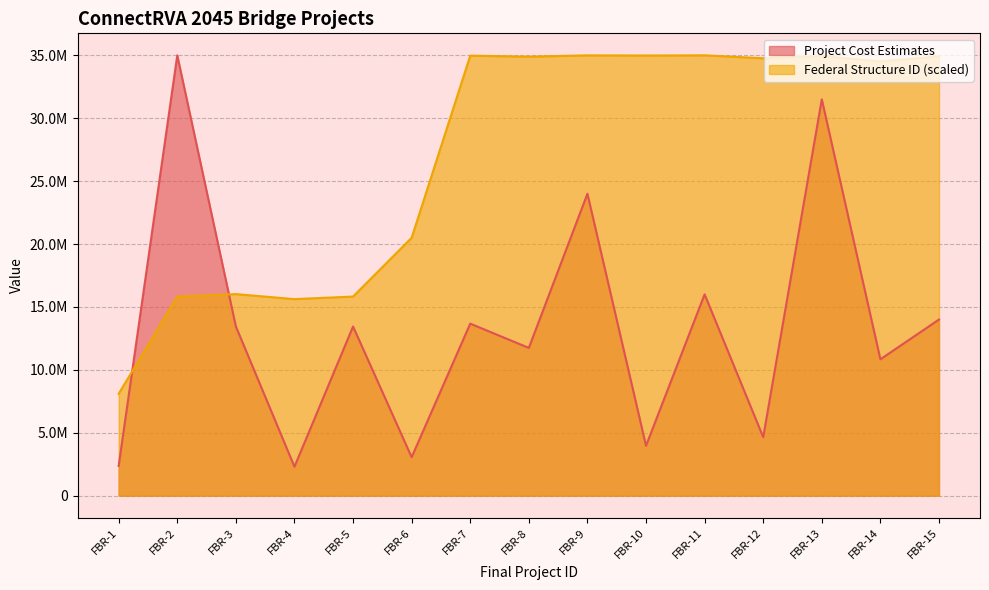

Which series has the largest total across all categories?

Federal Structure ID (scaled)